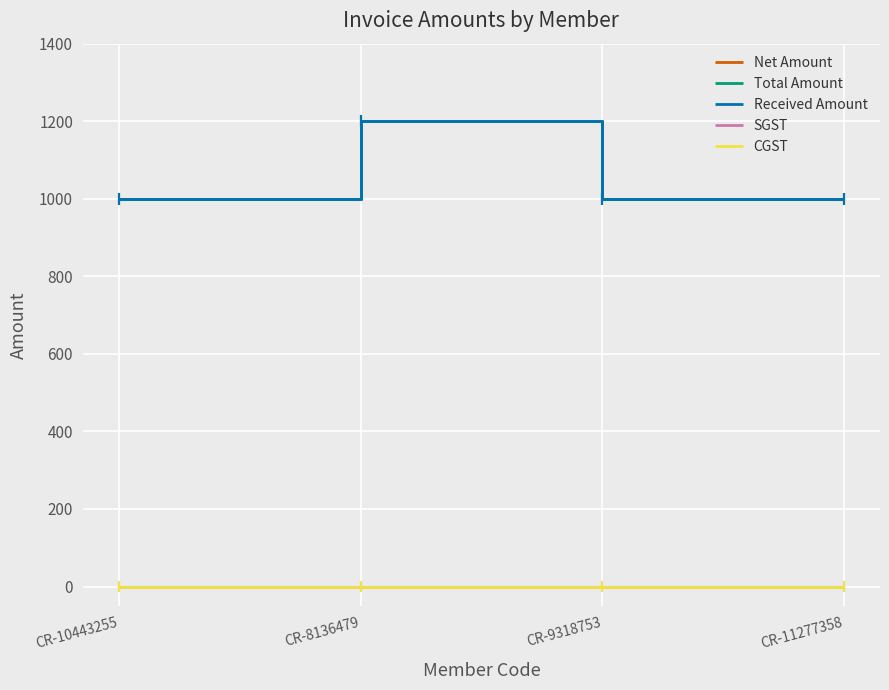

Reading left to right, what are all the values shown in this chart?

Net Amount: CR-10443255=1000	CR-8136479=1200	CR-9318753=1000	CR-11277358=1000
Total Amount: CR-10443255=1000	CR-8136479=1200	CR-9318753=1000	CR-11277358=1000
Received Amount: CR-10443255=1000	CR-8136479=1200	CR-9318753=1000	CR-11277358=1000
SGST: CR-10443255=0	CR-8136479=0	CR-9318753=0	CR-11277358=0
CGST: CR-10443255=0	CR-8136479=0	CR-9318753=0	CR-11277358=0